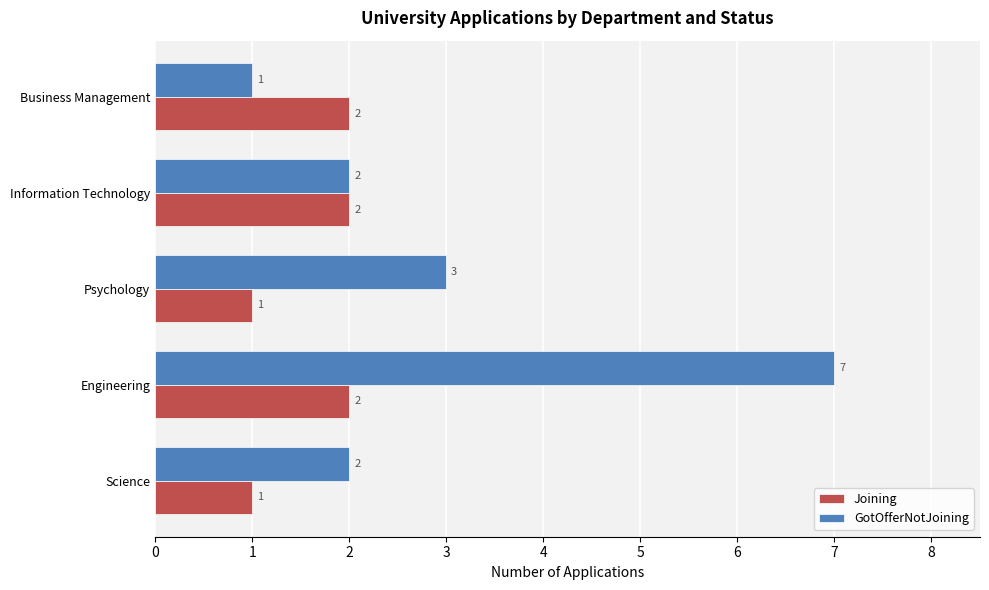

Which series has the largest total across all categories?

GotOfferNotJoining